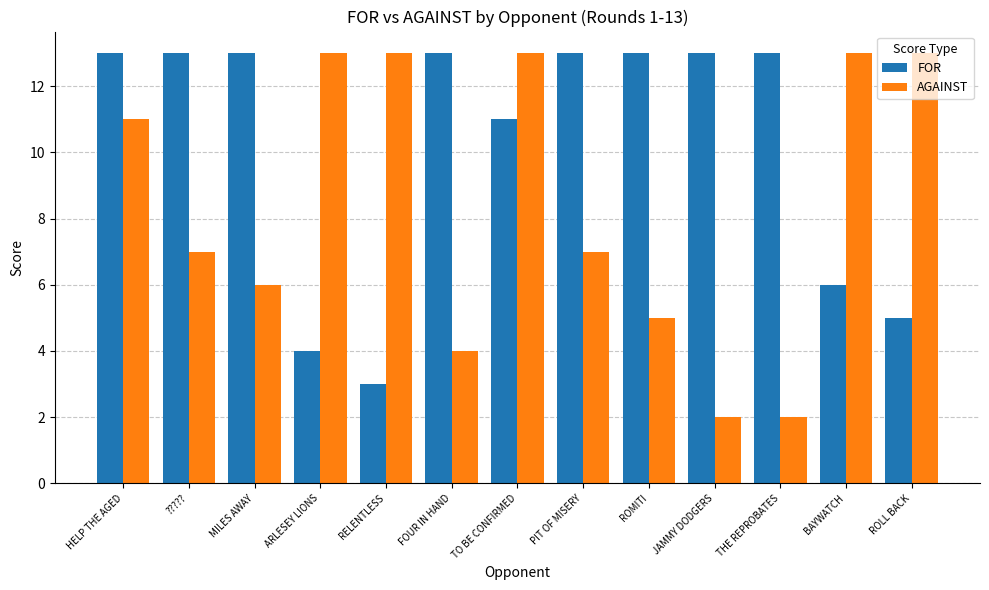

At which label is FOR closest to 8?

BAYWATCH